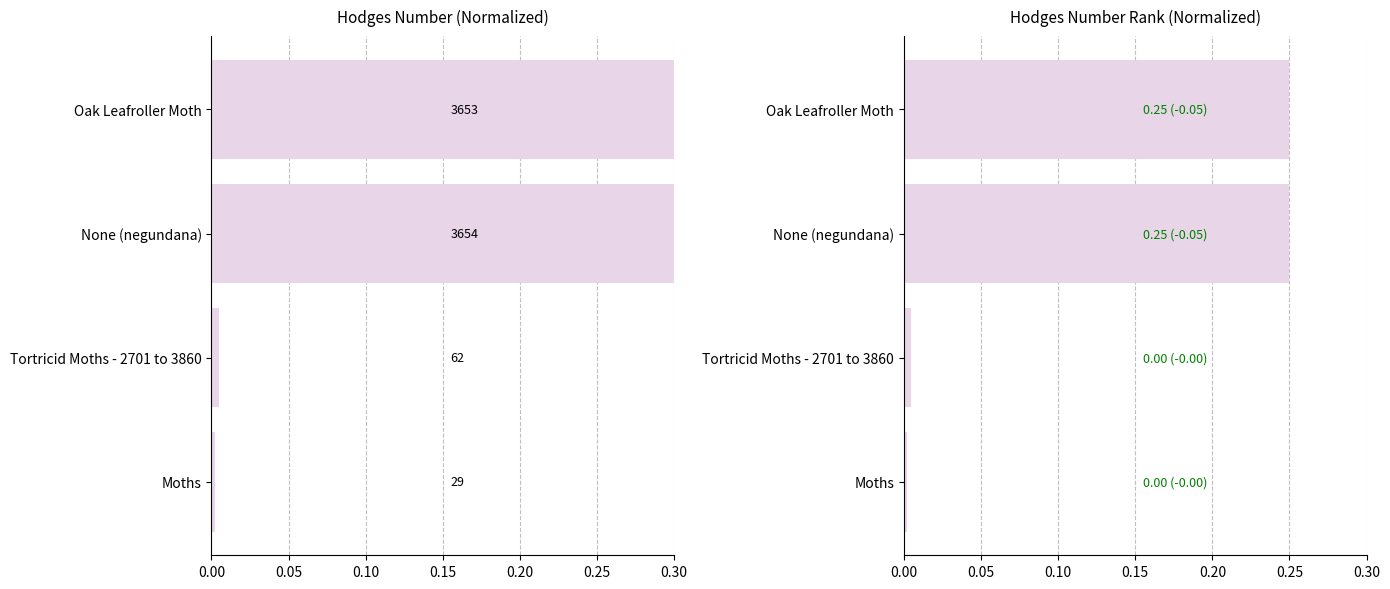

List the series in order of their peak value, highest first.

Hodges, Hodges Rank